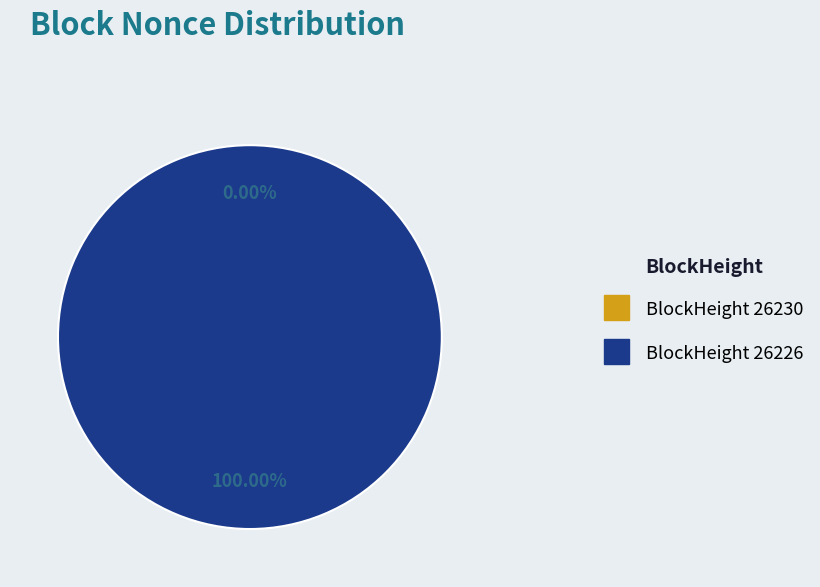

Is it true that 26230 is 1% of the pie?

False